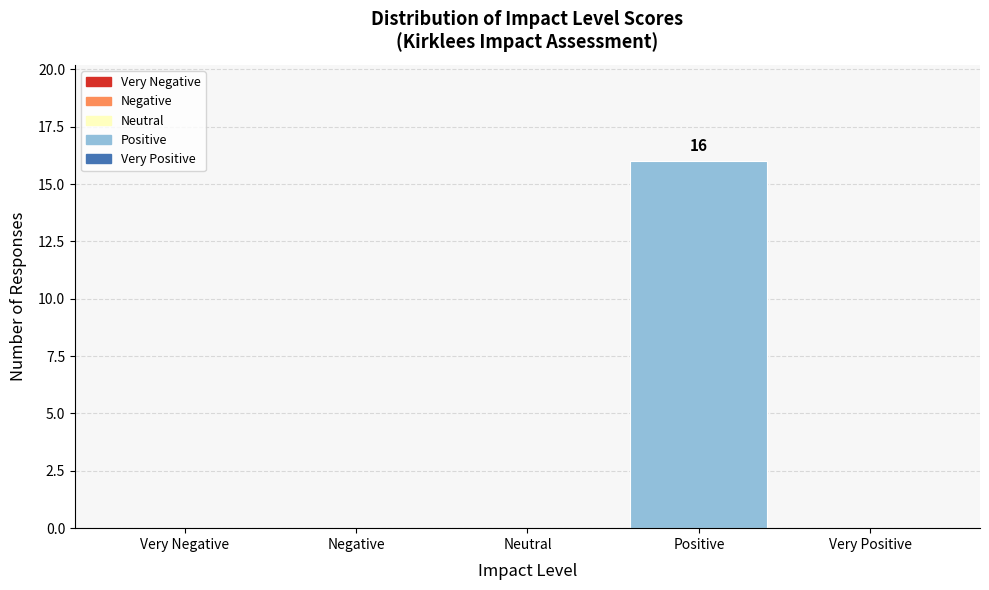

Reading right to left, extract all data points from this chart.

Very Positive=0	Positive=16	Neutral=0	Negative=0	Very Negative=0